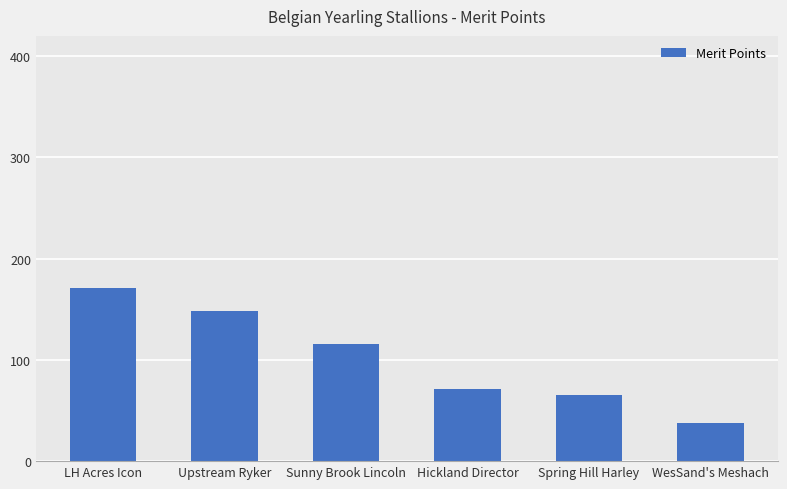

What is the difference between the values at Spring Hill Harley and Upstream Ryker?

83